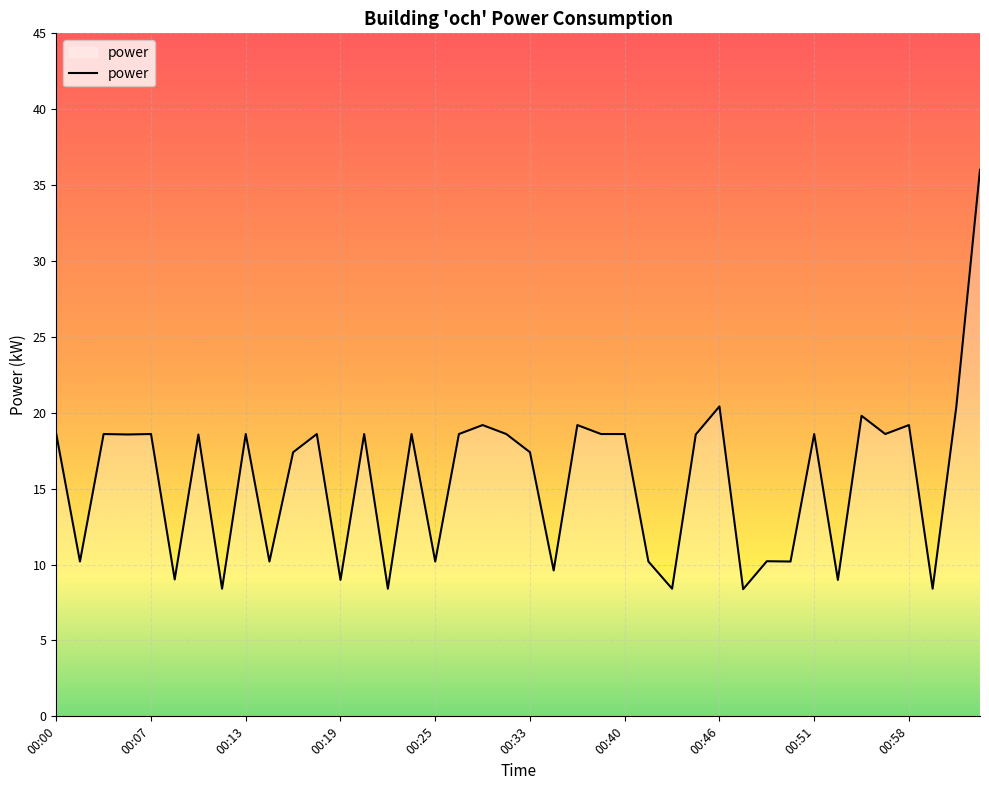

What is the smallest value displayed?

8.4